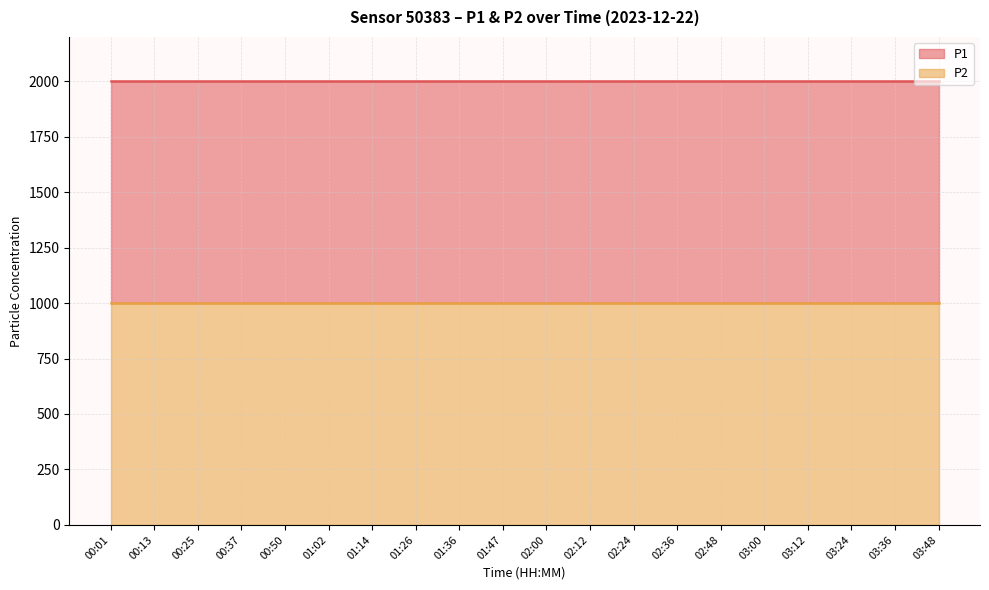

The value of P2 at 03:00 is 1483.3. True or false?

False